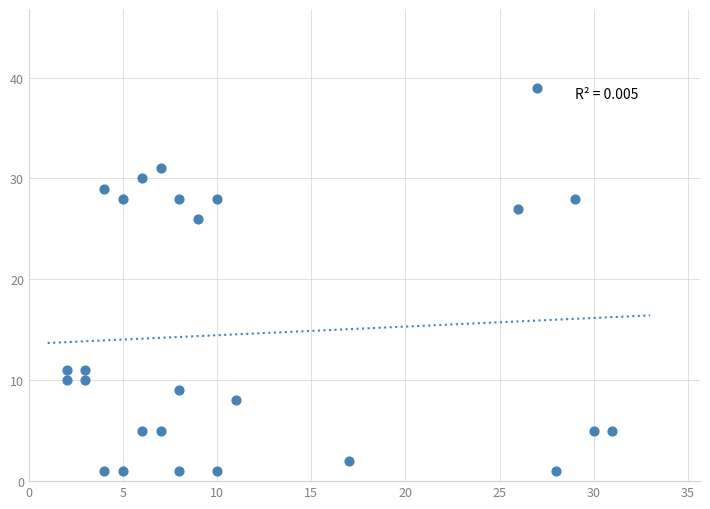

What Y value in the scatter plot is closest to 20?

26